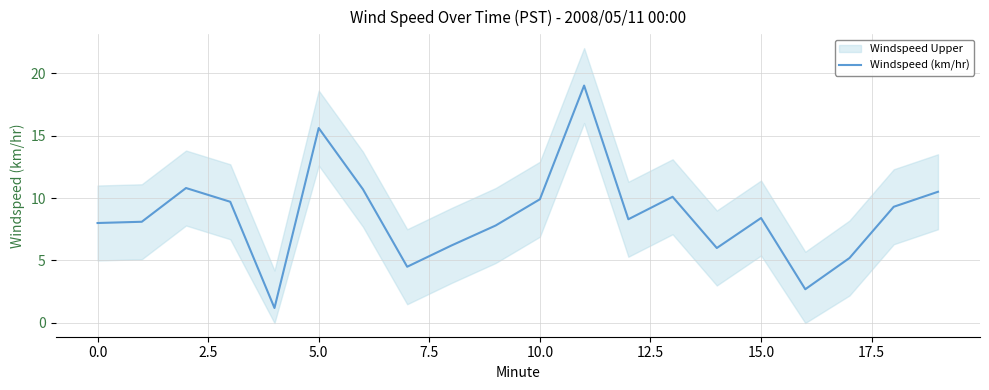

Is it true that the value at 12 is 4.6?

False